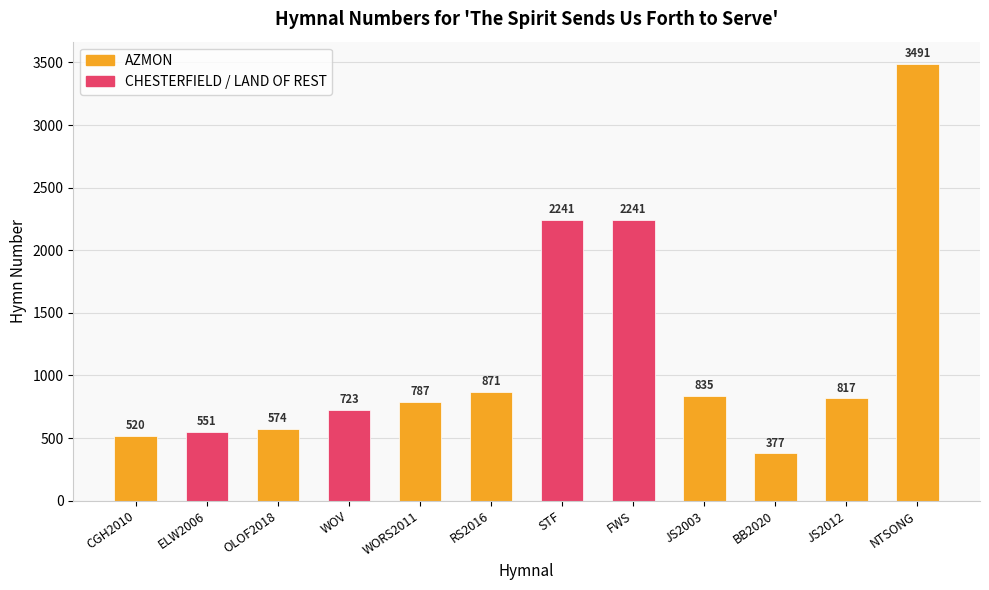

Rank the categories by value from lowest to highest.

BB2020, CGH2010, ELW2006, OLOF2018, WOV, WORS2011, JS2012, JS2003, RS2016, STF, FWS, NTSONG